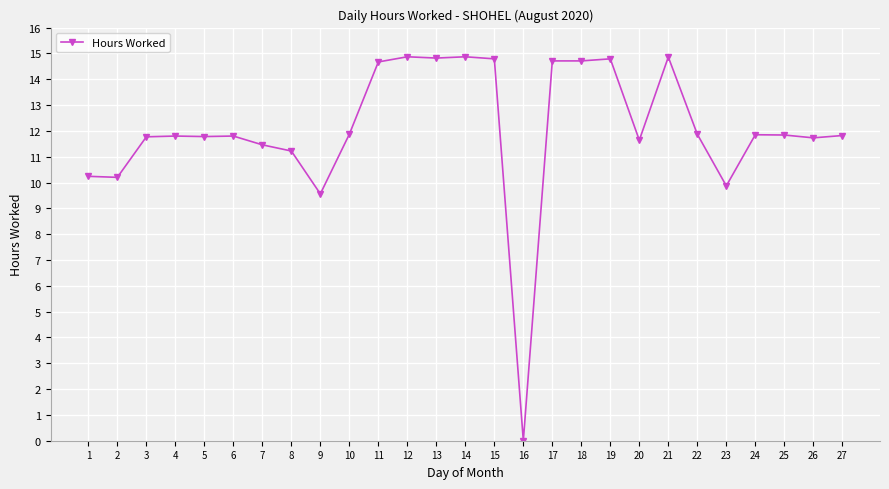

The chart shows a value of 15.2 at 8. True or false?

False